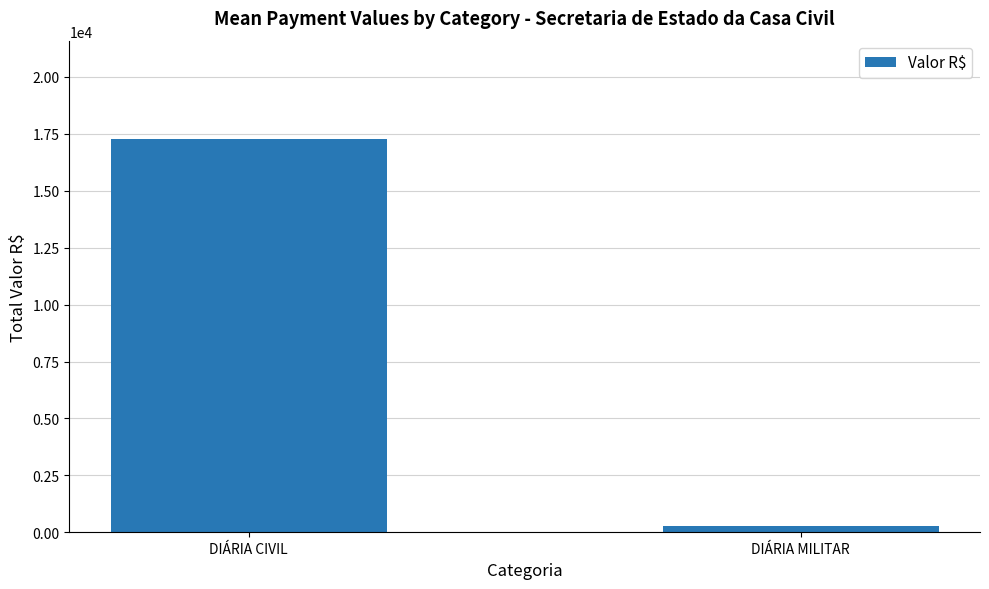

Reading left to right, extract all data points from this chart.

17275	295